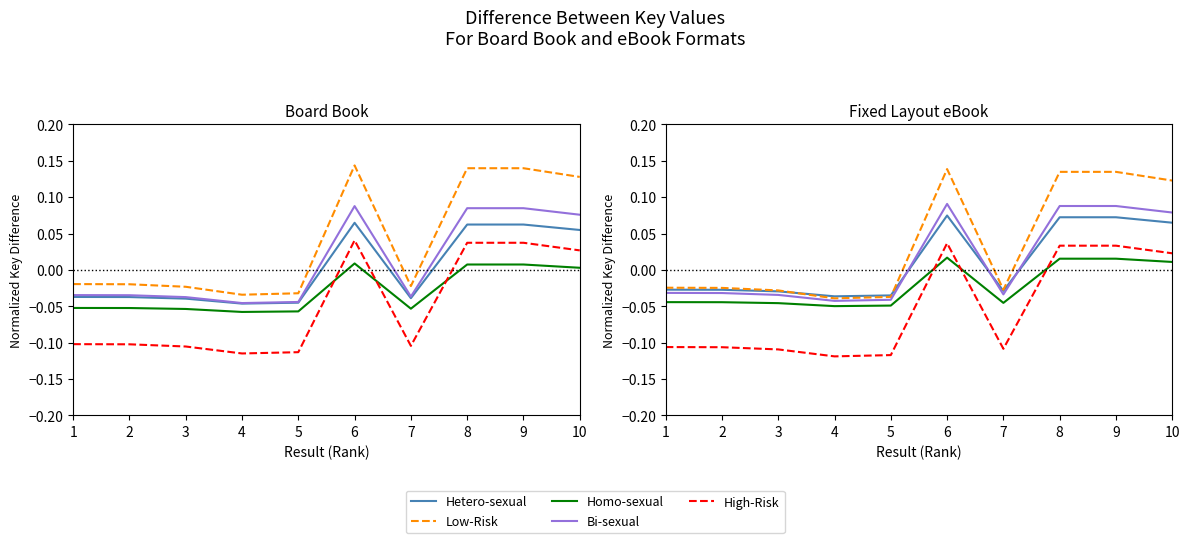

Which series has the largest total across all categories?

Low-Risk